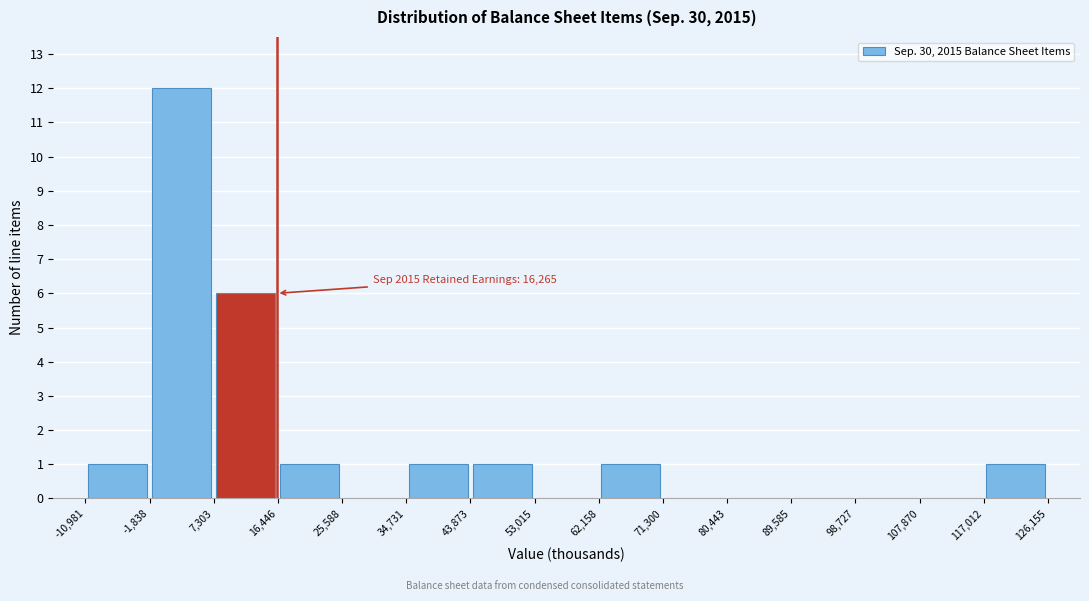

Over which range of the x-axis is the bar tallest?

-1,838 to 7,303